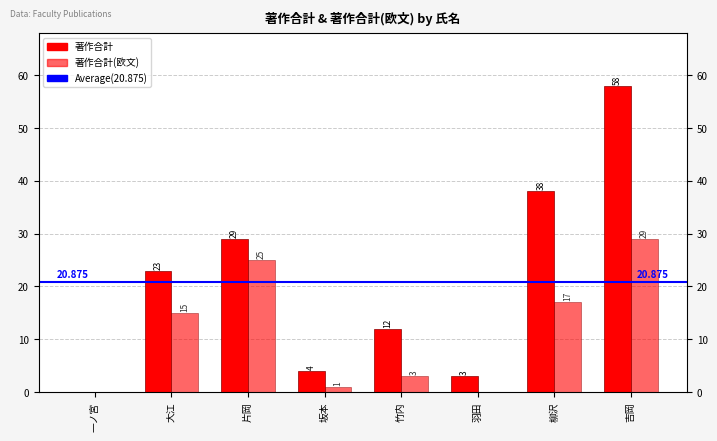

What is the sum of the 著作合計(欧文) values at 羽田 and 大江?

15